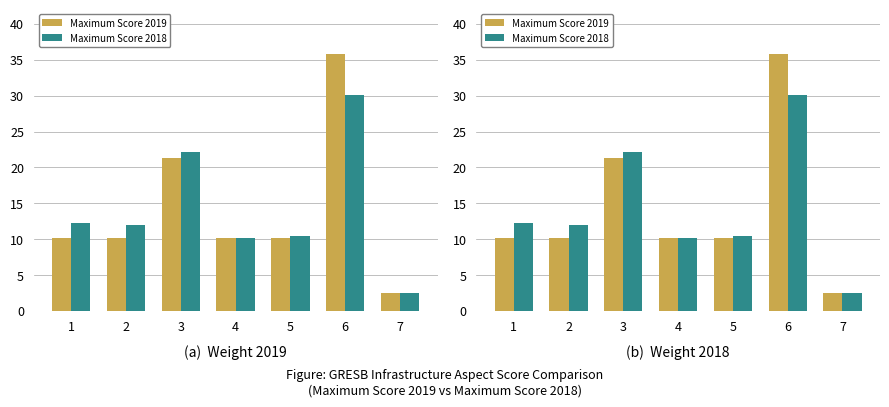

What is the spread (max minus min) of values at 6?

5.6